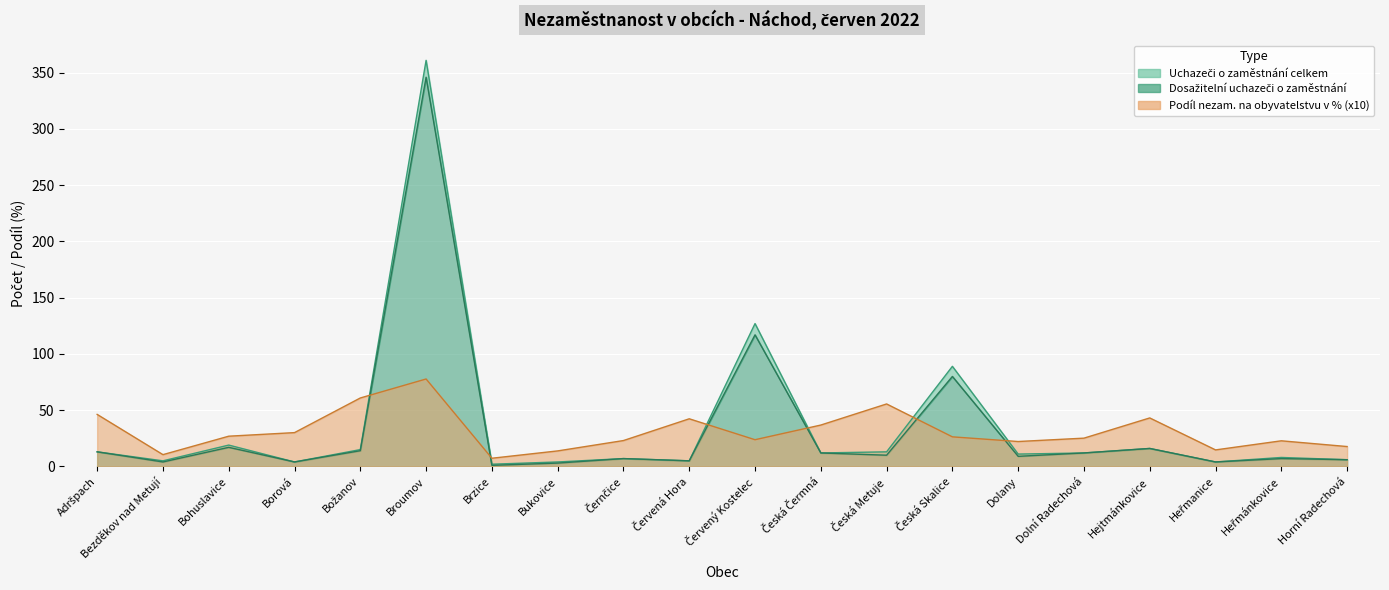

How many data points in Podíl nezam. na obyvatelstvu v % are above 26?

10